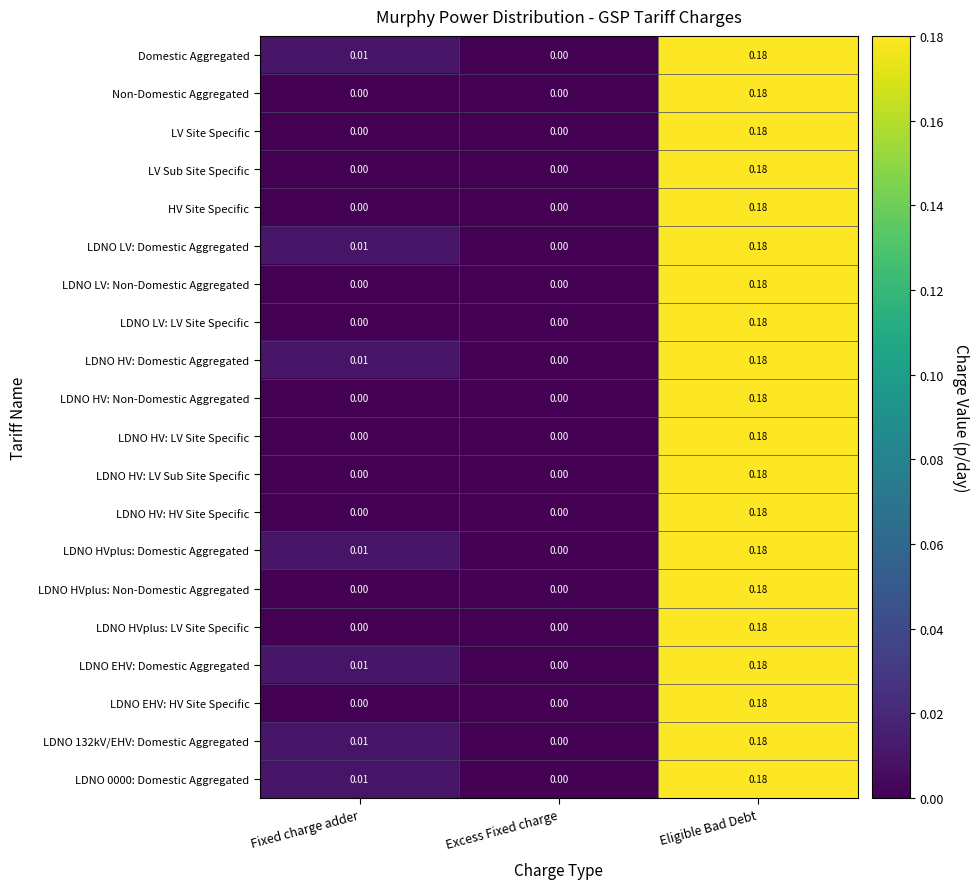

At which category is the sum across all series the highest?

Eligible Bad Debt